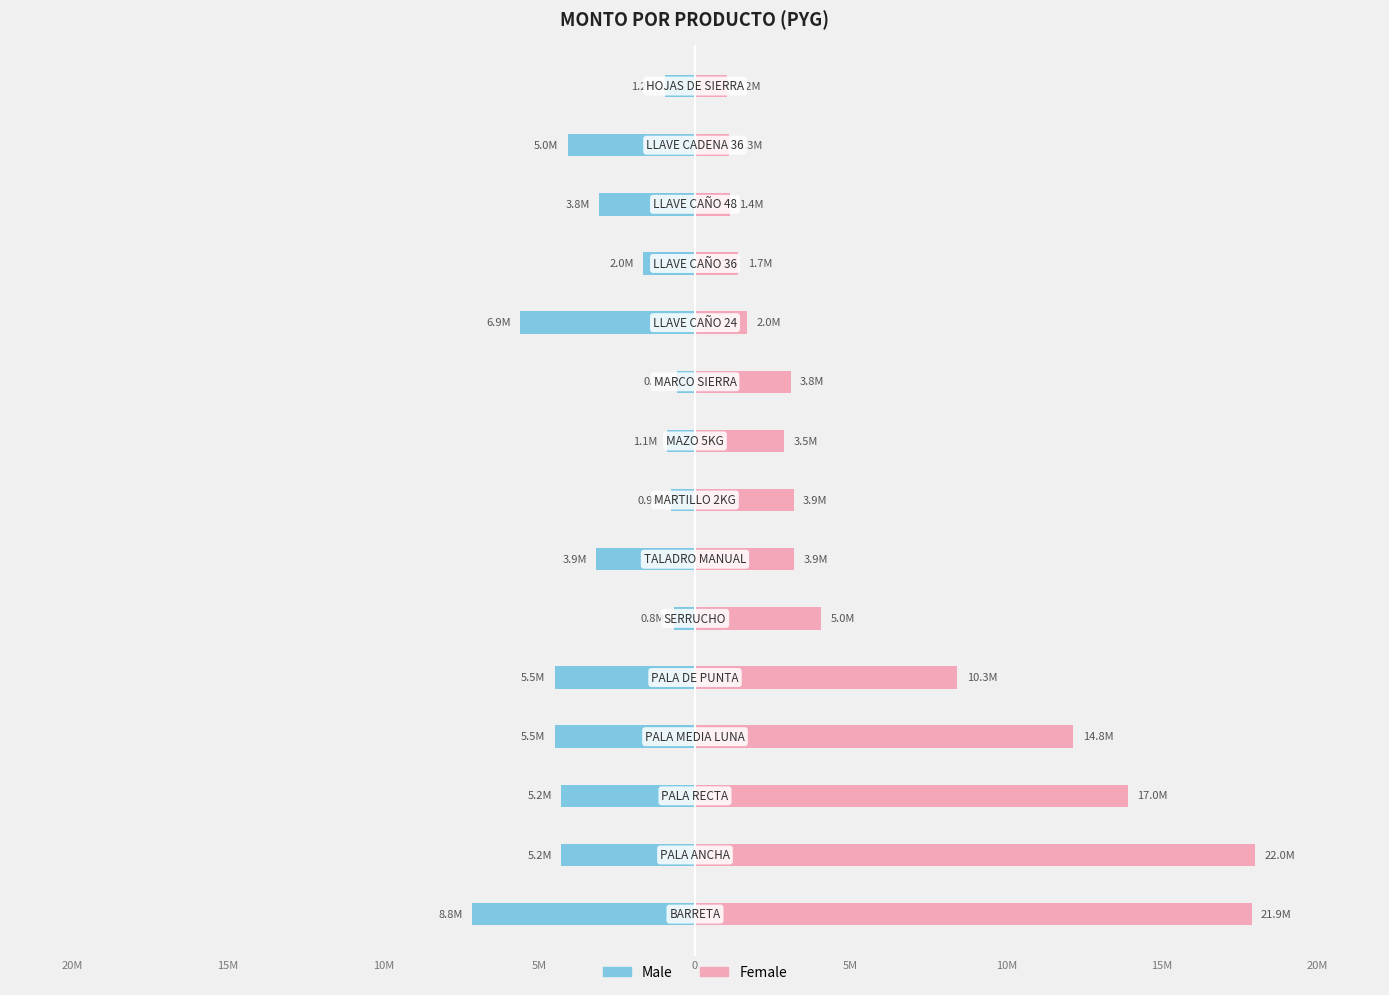

Reading left to right, what are all the values shown in this chart?

Male: -7.2	-4.3	-4.3	-4.5	-4.5	-0.7	-3.2	-0.8	-0.9	-0.6	-5.6	-1.7	-3.1	-4.1	-1.0
Female: 17.9	18.0	13.9	12.2	8.4	4.0	3.2	3.2	2.9	3.1	1.7	1.4	1.1	1.1	1.0